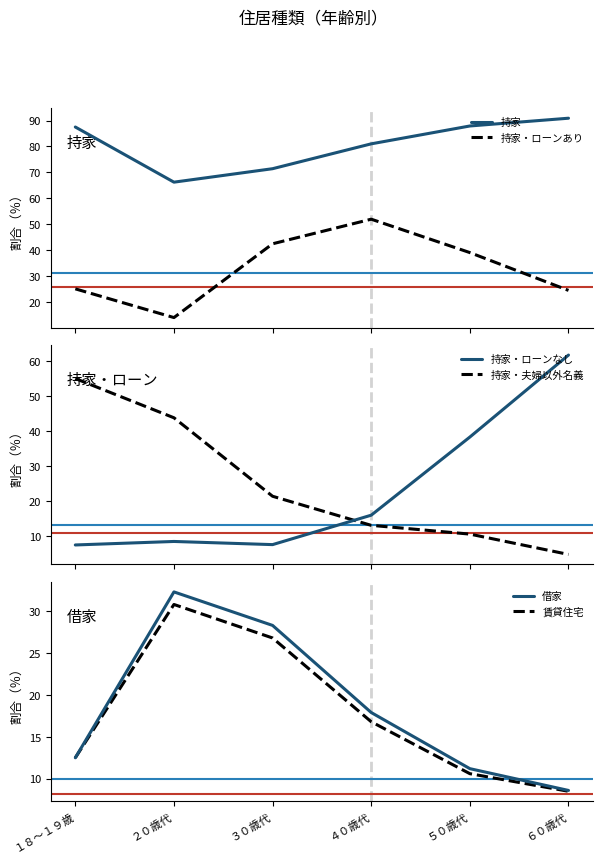

True or false: 持家 and 持家・ローンあり cross at least once.

False